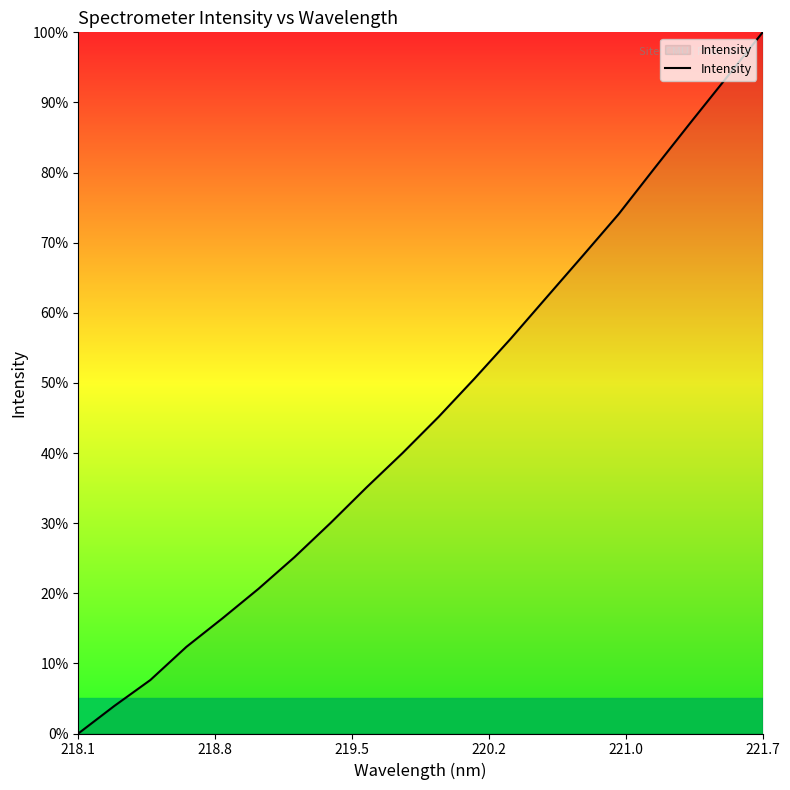

What is the greatest value displayed?

100.0